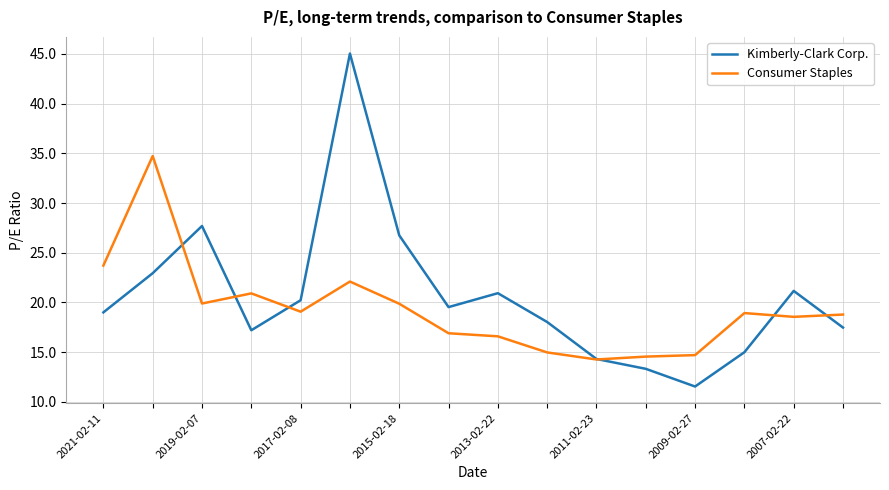

What is the lowest value of the Consumer Staples series?

14.3